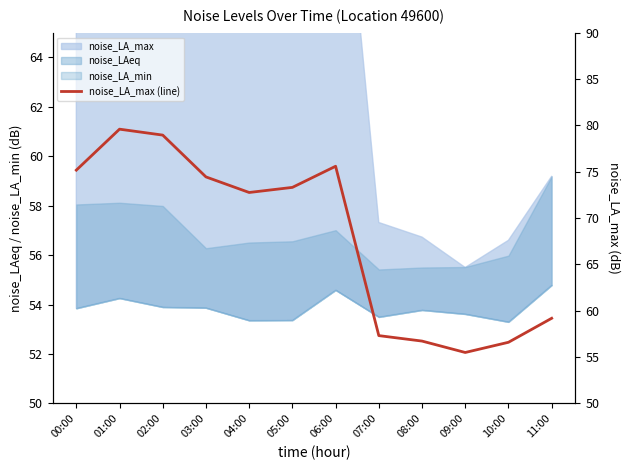

Which has a higher value, 10:00 or 03:00?

03:00